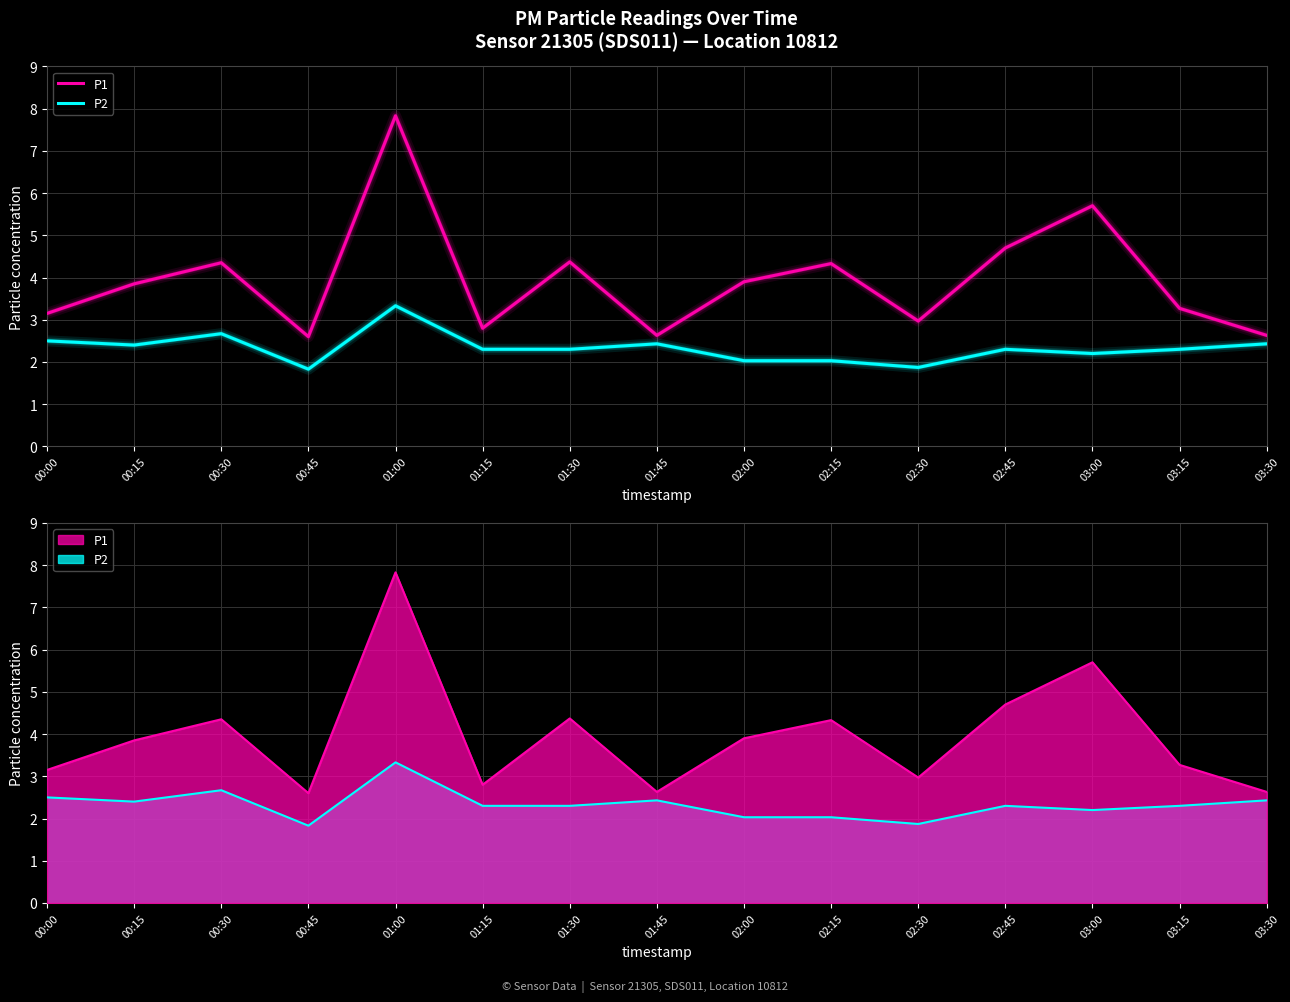

Does the chart display data point markers on the line(s)?

No